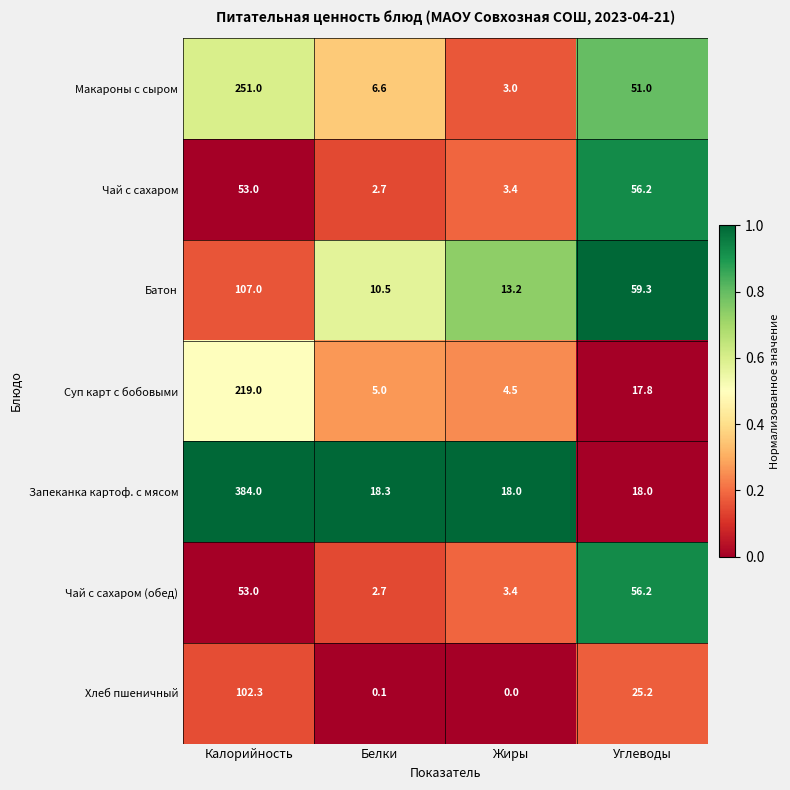

What is the sum of all Батон values?

190.0